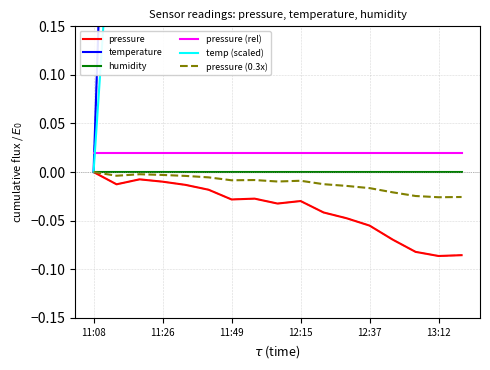

What are all the series names shown in the legend?

pressure, temperature, humidity, pressure (rel), temp (scaled), pressure (0.3x)